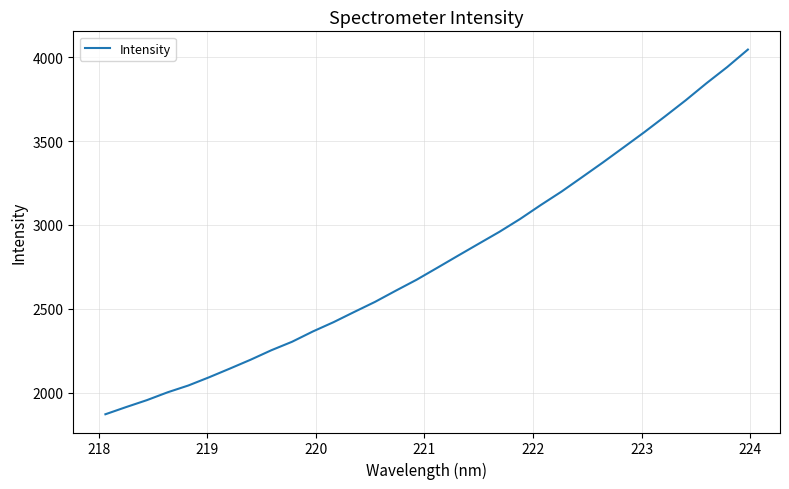

What is the difference between the maximum and minimum values?

2174.0